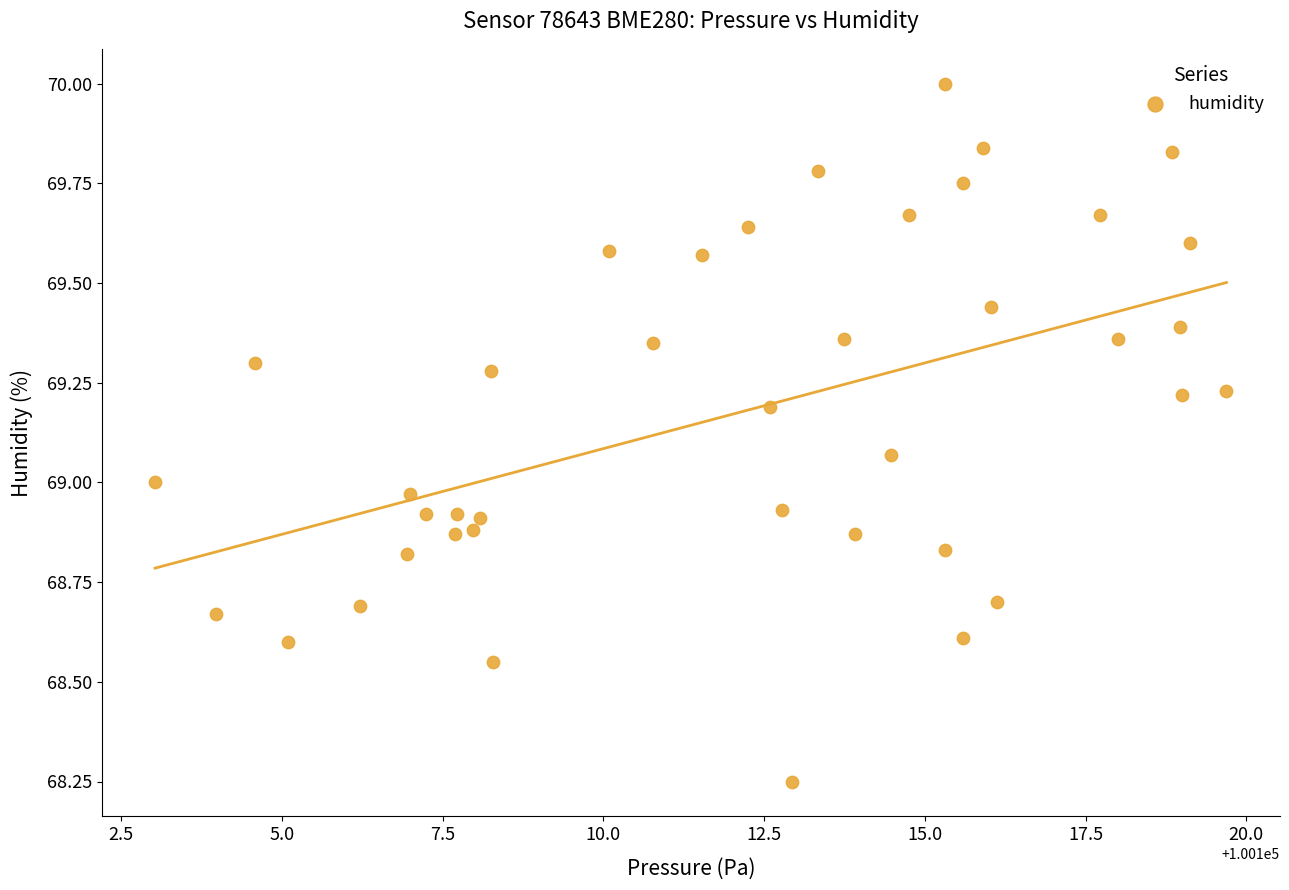

How many points are shown in the scatter plot?

40